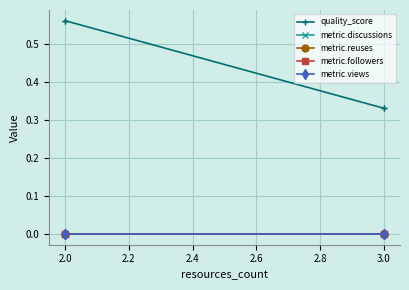

The metric.discussions series shows 0.0 at 2.0. True or false?

True